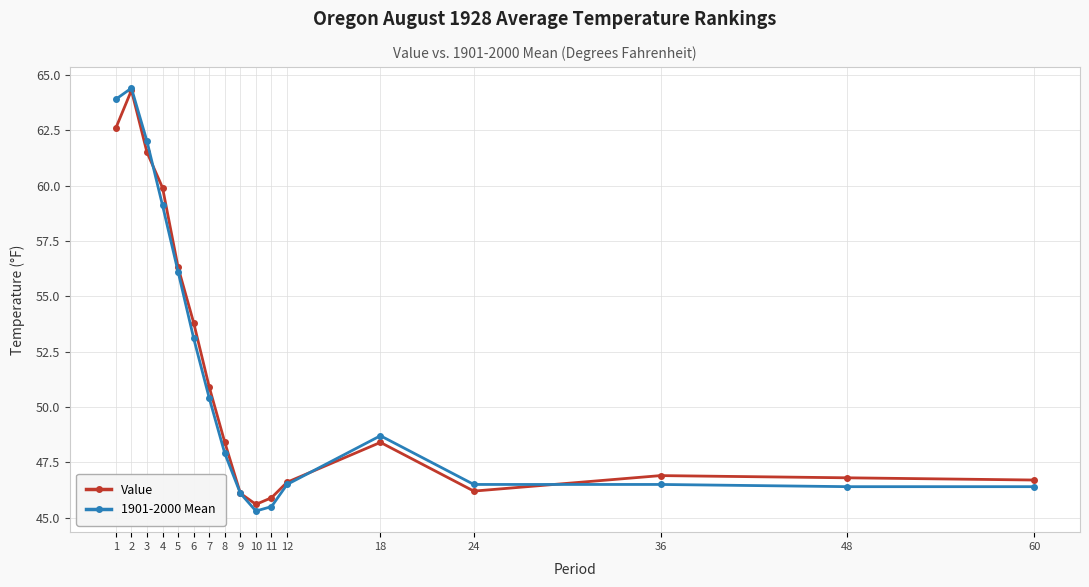

Is it true that Value equals 46.9 at 36?

True